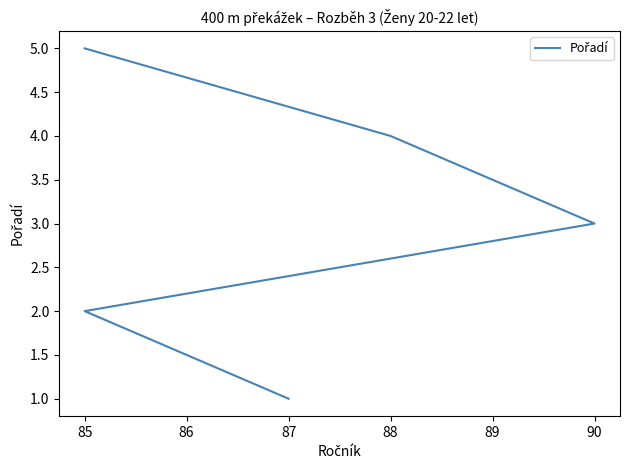

True or false: the data has more than 2 interior local peaks.

False